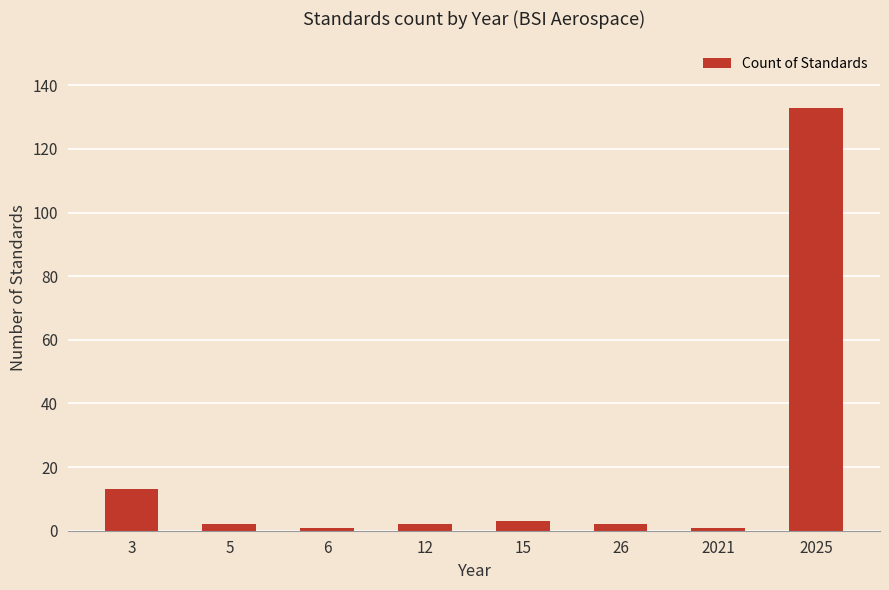

Count the number of data series in this chart.

1